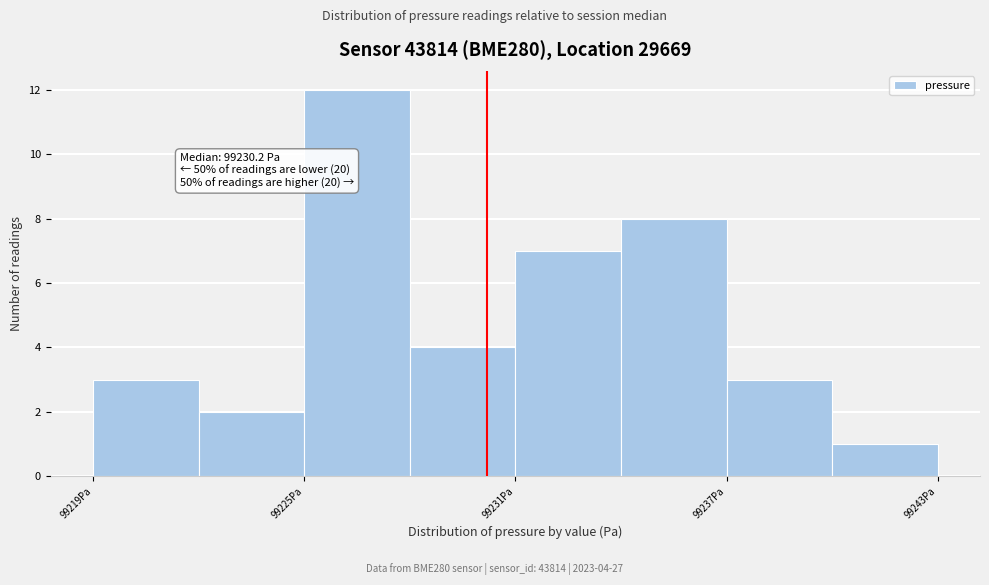

Around what value on the x-axis is the tallest bar? Give the approximate position of its centre, as read against the axis.

99227